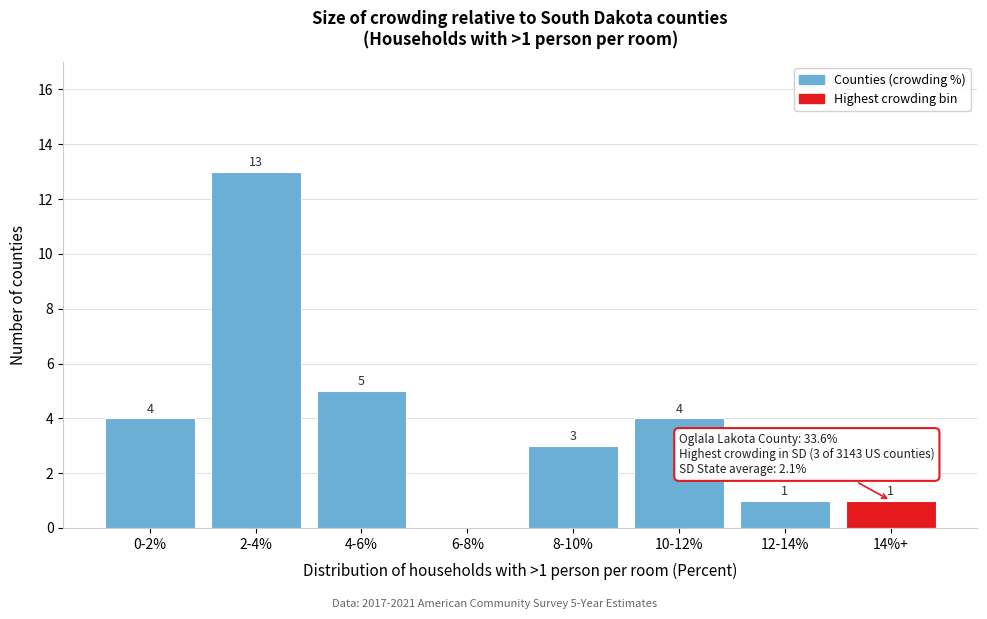

Reading left to right, extract all data points from this chart.

0-2%=4	2-4%=13	4-6%=5	6-8%=0	8-10%=3	10-12%=4	12-14%=1	14%+=1